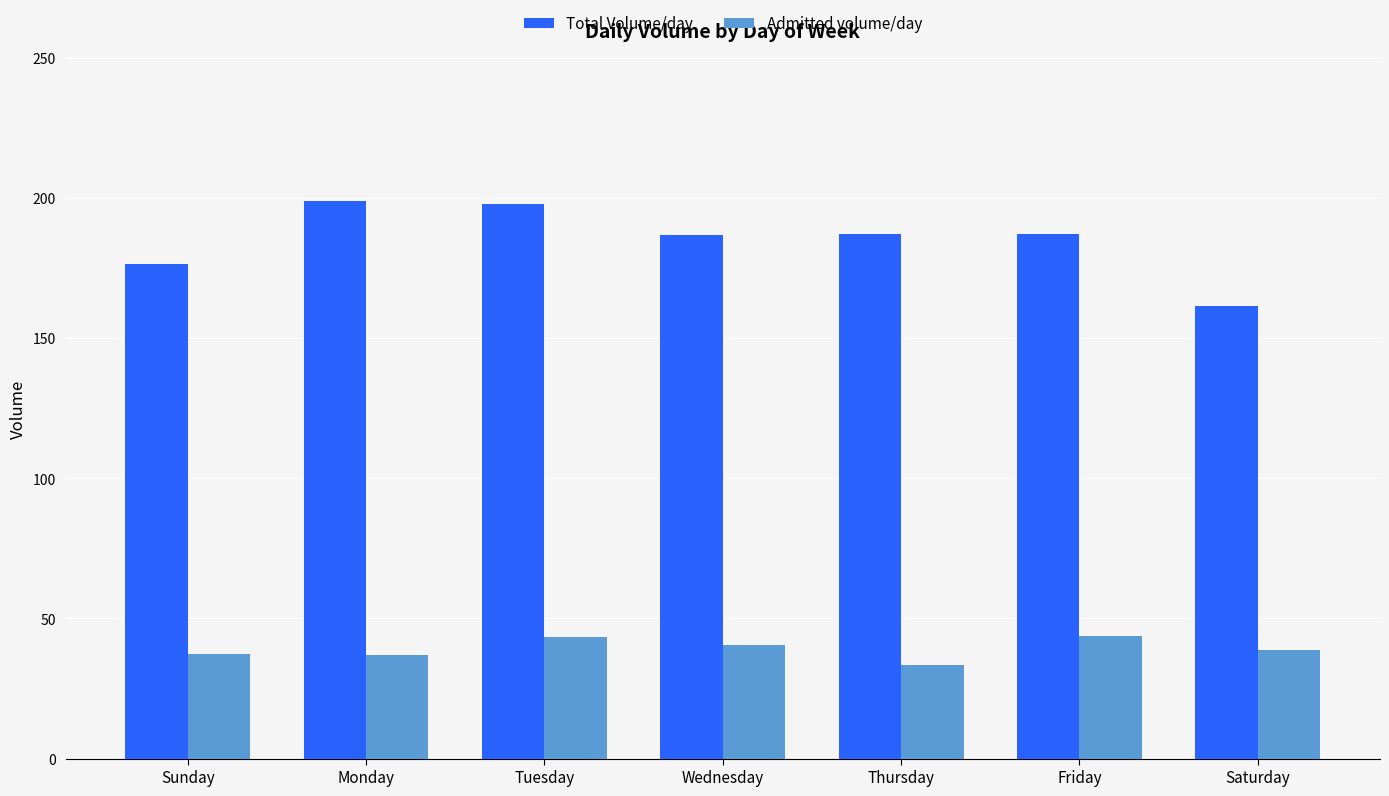

Rank the series at Wednesday from highest to lowest value.

Total Volume/day, Admitted volume/day